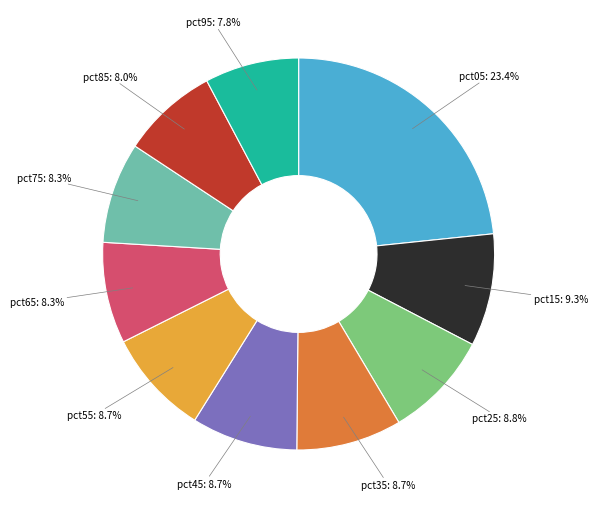

What is the largest slice in the pie chart?

pct05